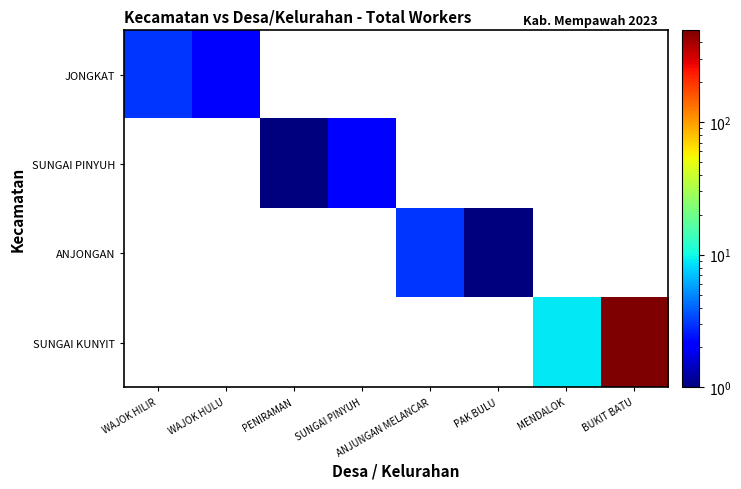

Is it true that SUNGAI PINYUH equals 0.6 at PENIRAMAN?

False